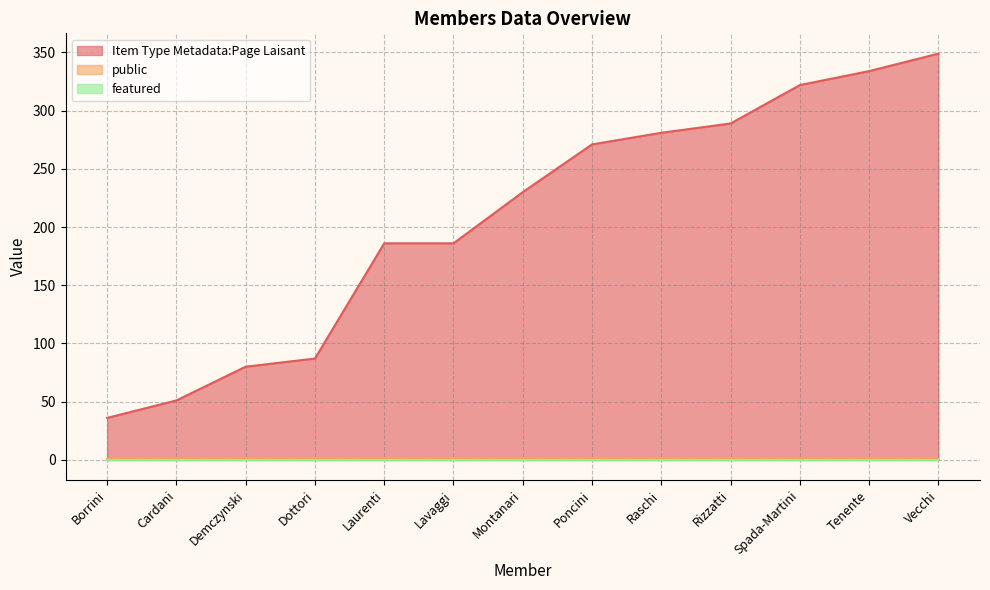

Which category has the lowest value in the featured series?

Borrini